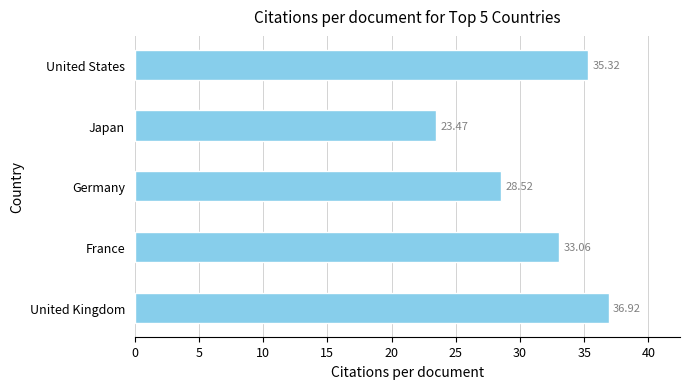

What is the ratio of the value at Japan to the value at United Kingdom?

0.6